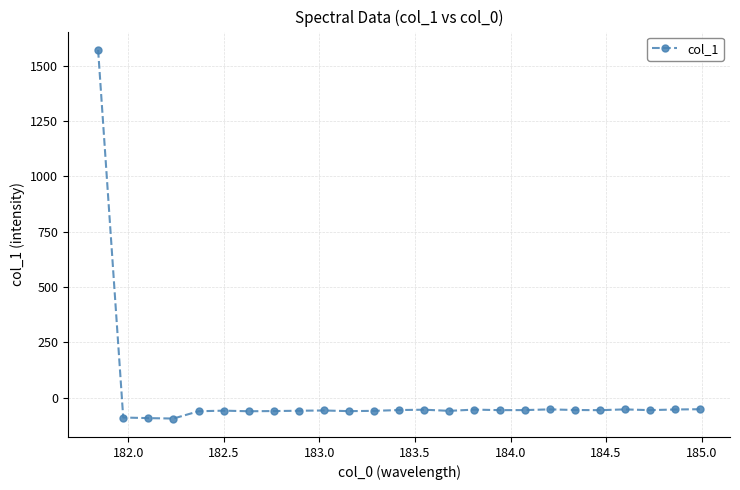

What is the smallest value displayed?

-94.6